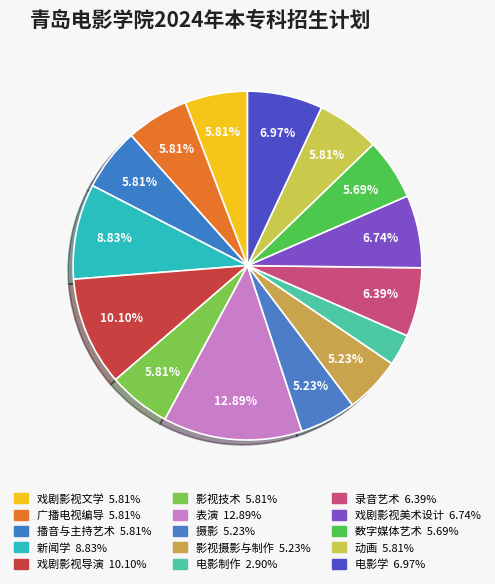

Which category has the biggest portion of the pie?

表演